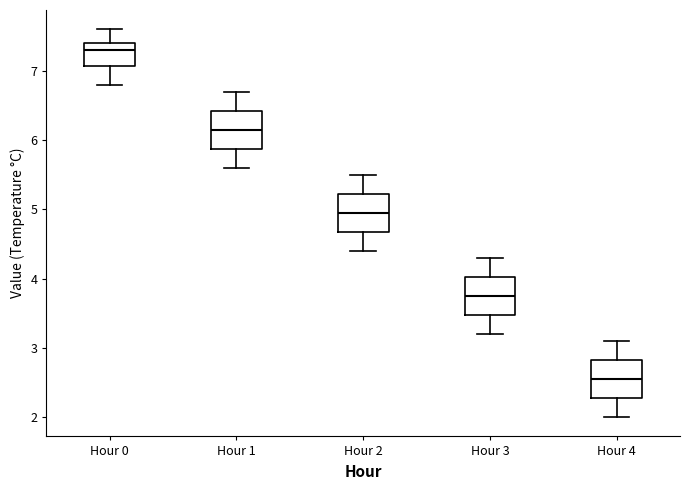

Which box's median line is the highest?

Hour 0